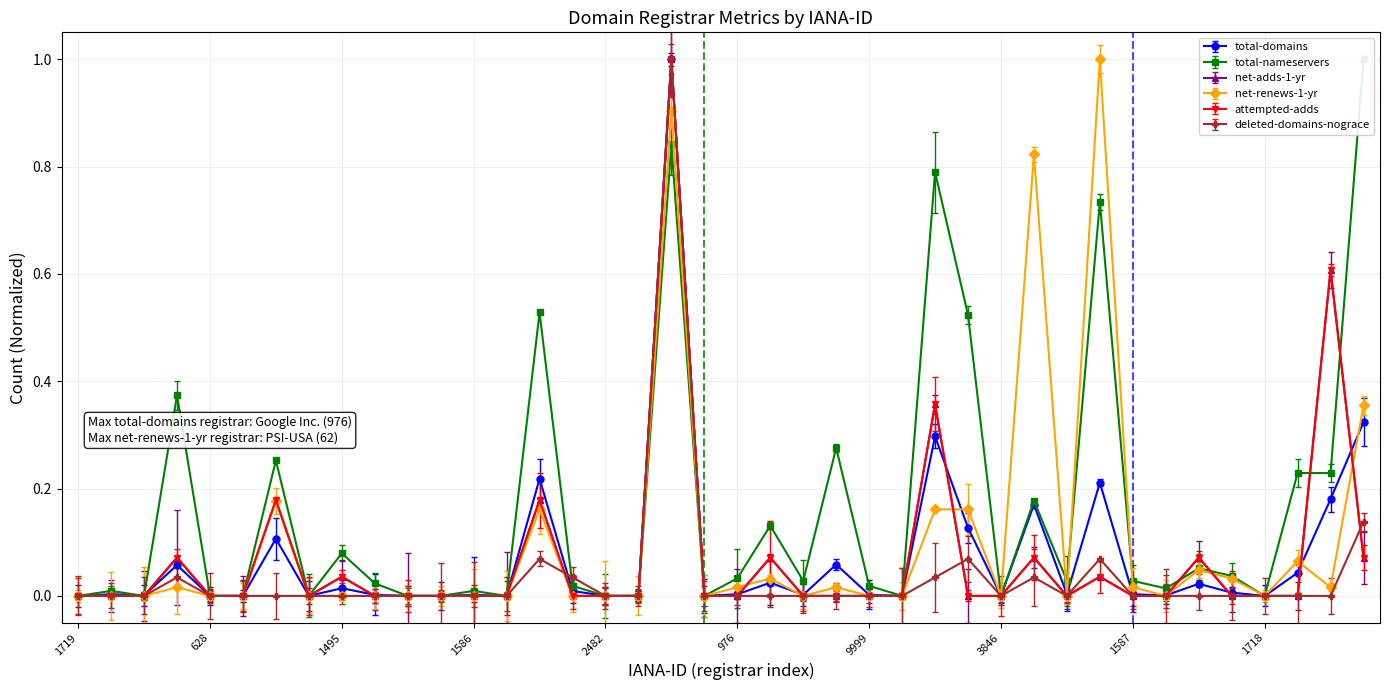

Reading left to right, extract all data points from this chart.

total-domains: 0.0	0.0	0.0	0.1	0.0	0.0	0.1	0.0	0.0	0.0	0.0	0.0	0.0	0.0	0.2	0.0	0.0	0.0	1.0	0.0	0.0	0.0	0.0	0.1	0.0	0.0	0.3	0.1	0.0	0.2	0.0	0.2	0.0	0.0	0.0	0.0	0.0	0.0	0.2	0.3
total-nameservers: 0.0	0.0	0.0	0.4	0.0	0.0	0.3	0.0	0.1	0.0	0.0	0.0	0.0	0.0	0.5	0.0	0.0	0.0	0.8	0.0	0.0	0.1	0.0	0.3	0.0	0.0	0.8	0.5	0.0	0.2	0.0	0.7	0.0	0.0	0.1	0.0	0.0	0.2	0.2	1.0
net-adds-1-yr: 0.0	0.0	0.0	0.1	0.0	0.0	0.2	0.0	0.0	0.0	0.0	0.0	0.0	0.0	0.2	0.0	0.0	0.0	1.0	0.0	0.0	0.1	0.0	0.0	0.0	0.0	0.4	0.0	0.0	0.1	0.0	0.0	0.0	0.0	0.1	0.0	0.0	0.0	0.6	0.1
net-renews-1-yr: 0.0	0.0	0.0	0.0	0.0	0.0	0.2	0.0	0.0	0.0	0.0	0.0	0.0	0.0	0.2	0.0	0.0	0.0	0.9	0.0	0.0	0.0	0.0	0.0	0.0	0.0	0.2	0.2	0.0	0.8	0.0	1.0	0.0	0.0	0.0	0.0	0.0	0.1	0.0	0.4
attempted-adds: 0.0	0.0	0.0	0.1	0.0	0.0	0.2	0.0	0.0	0.0	0.0	0.0	0.0	0.0	0.2	0.0	0.0	0.0	1.0	0.0	0.0	0.1	0.0	0.0	0.0	0.0	0.4	0.0	0.0	0.1	0.0	0.0	0.0	0.0	0.1	0.0	0.0	0.0	0.6	0.1
deleted-domains-nograce: 0.0	0.0	0.0	0.0	0.0	0.0	0.0	0.0	0.0	0.0	0.0	0.0	0.0	0.0	0.1	0.0	0.0	0.0	1.0	0.0	0.0	0.0	0.0	0.0	0.0	0.0	0.0	0.1	0.0	0.0	0.0	0.1	0.0	0.0	0.0	0.0	0.0	0.0	0.0	0.1